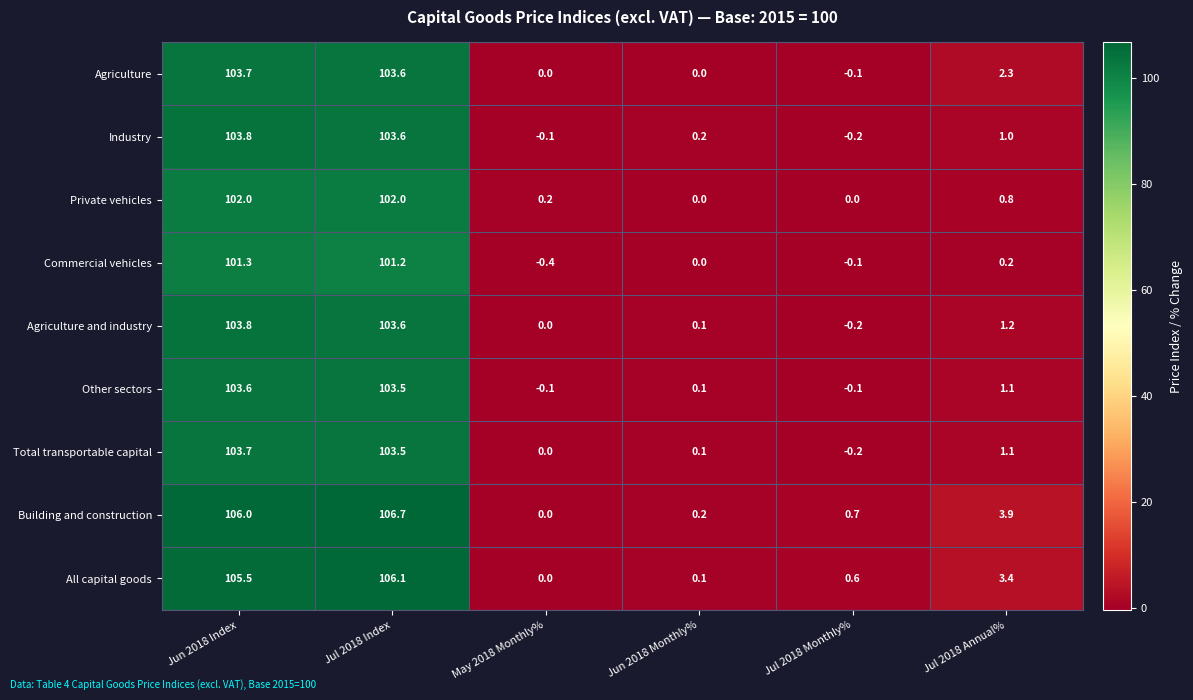

Which series changed the most between Jul 2018 Index and Jun 2018 Monthly%?

Building and construction